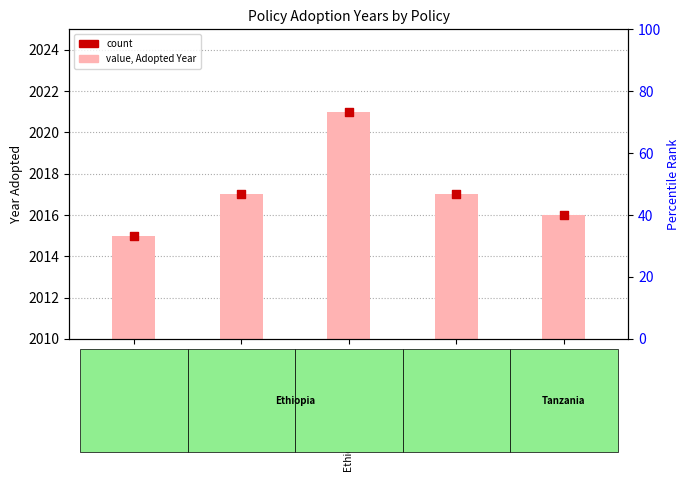

Which series reaches the minimum Y coordinate?

Adopted Year